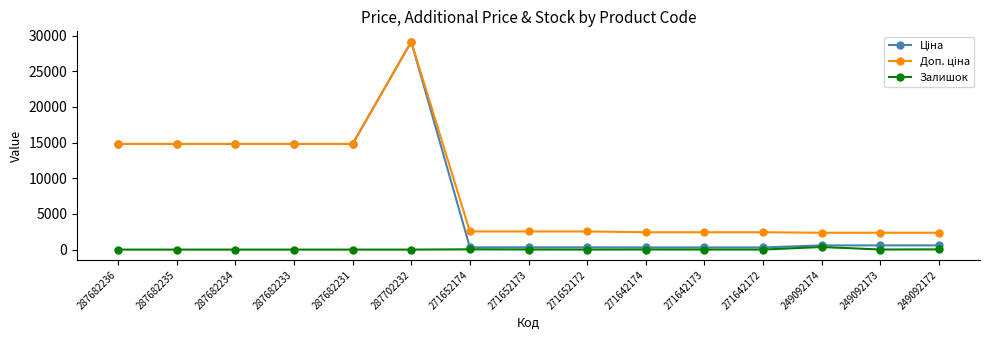

What is the total value across all series at 287682231?

29635.2